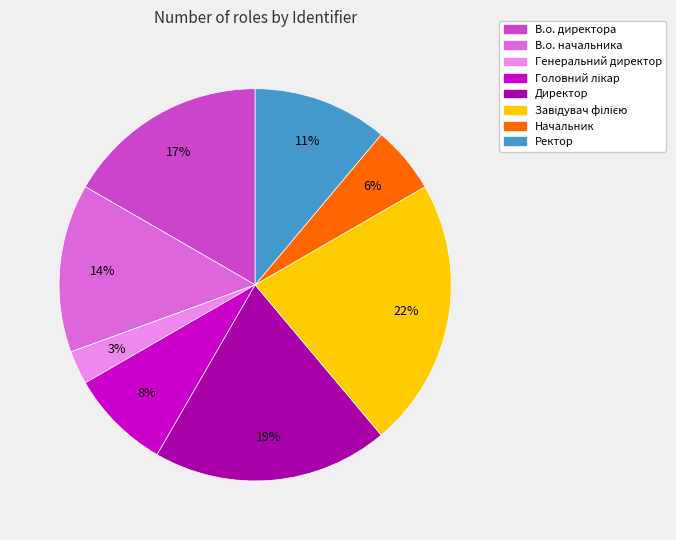

Which has a higher value, Генеральний директор or Директор?

Директор